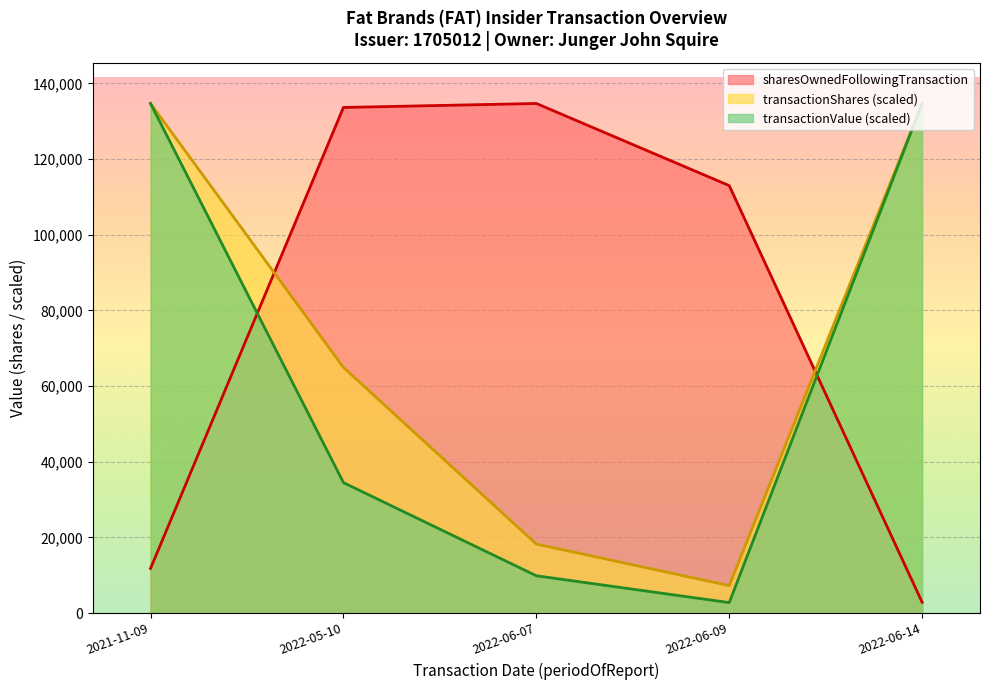

Which series has the largest total across all categories?

sharesOwnedFollowingTransaction